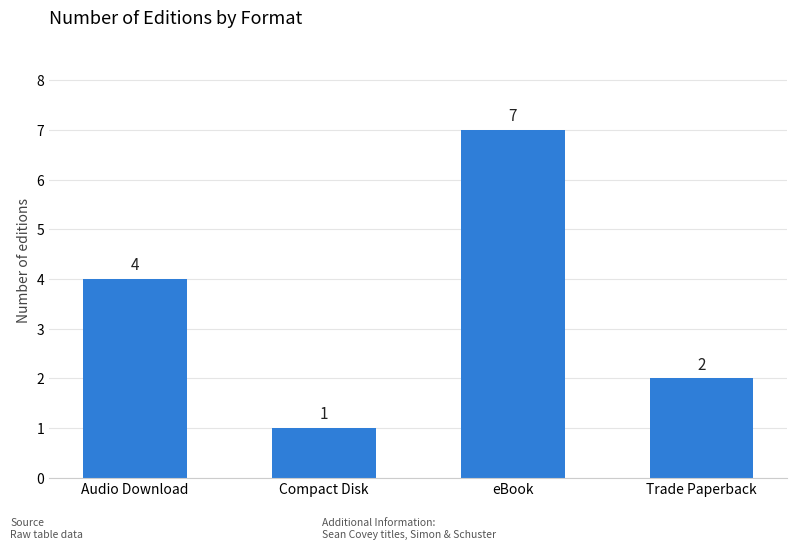

How many values are between 2 and 7?

3